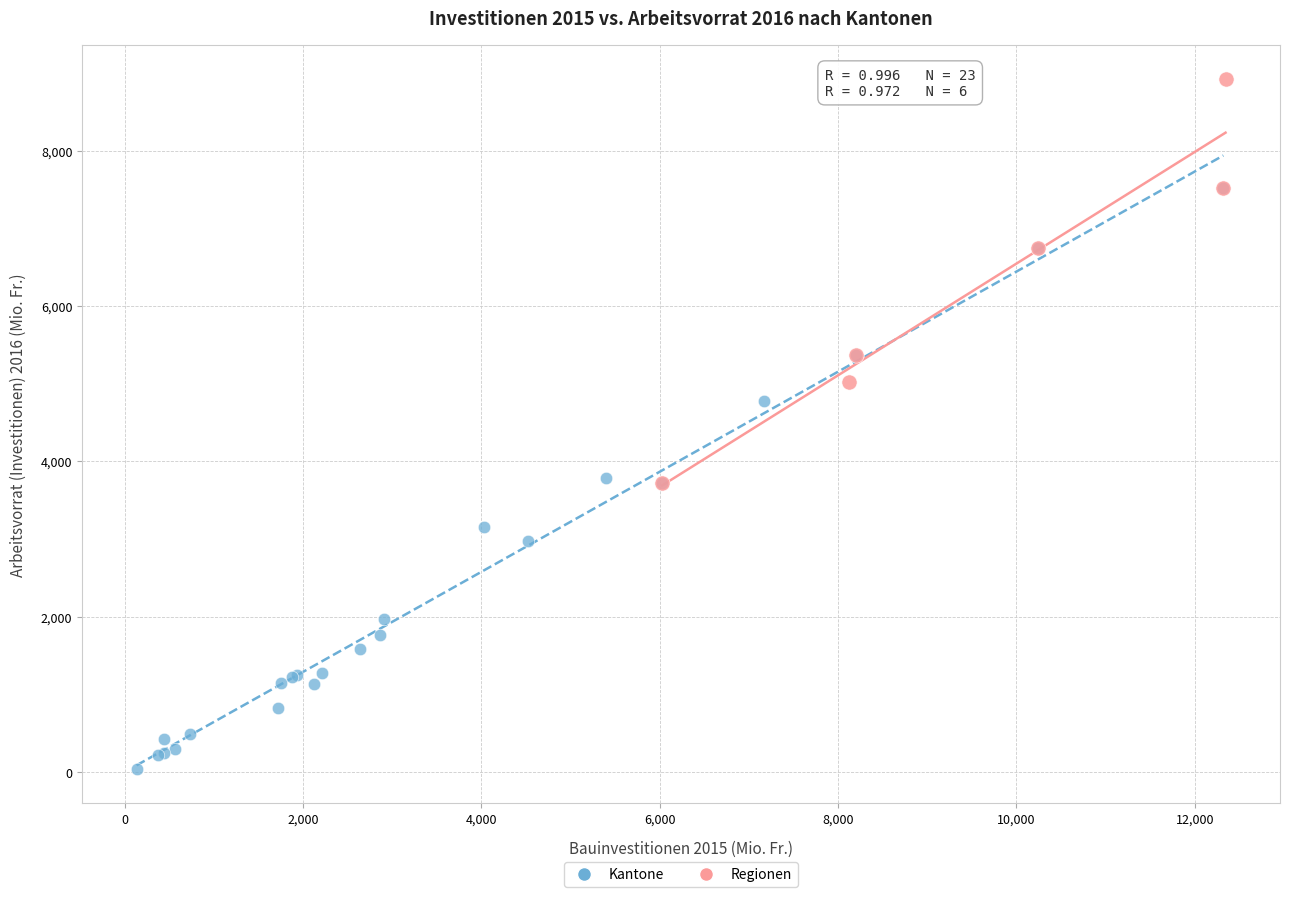

Which series contains the lowest Y value?

Kantone